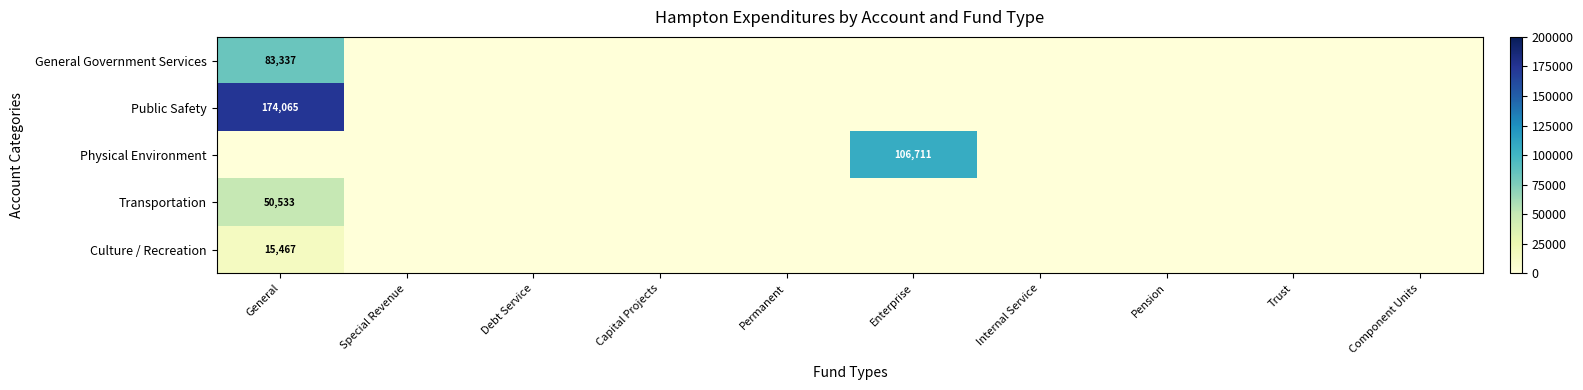

Which has a higher value, General or Enterprise?

General